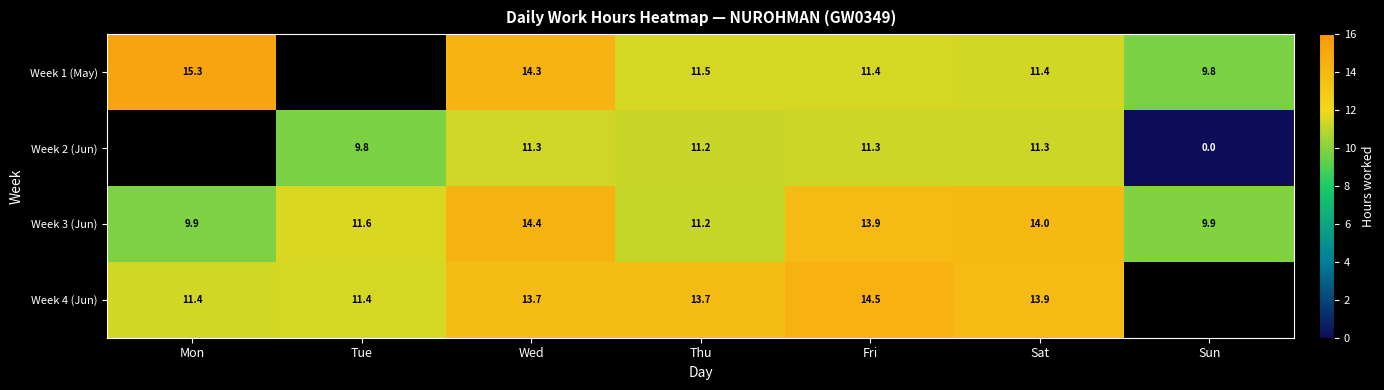

What is the difference between the highest and lowest values at Sat?

2.7